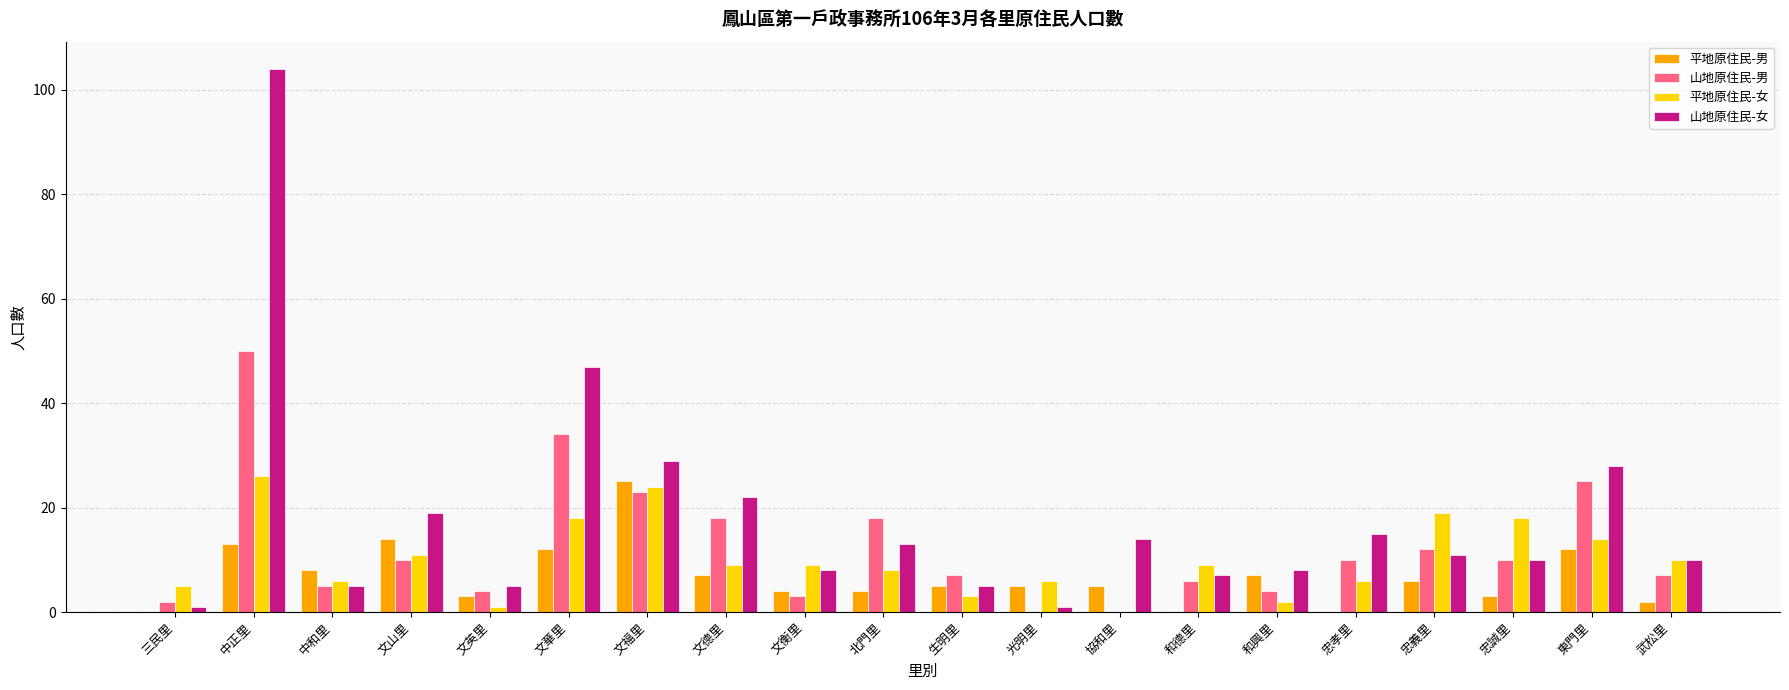

The value of 山地原住民-男 at 中正里 is 21. True or false?

False